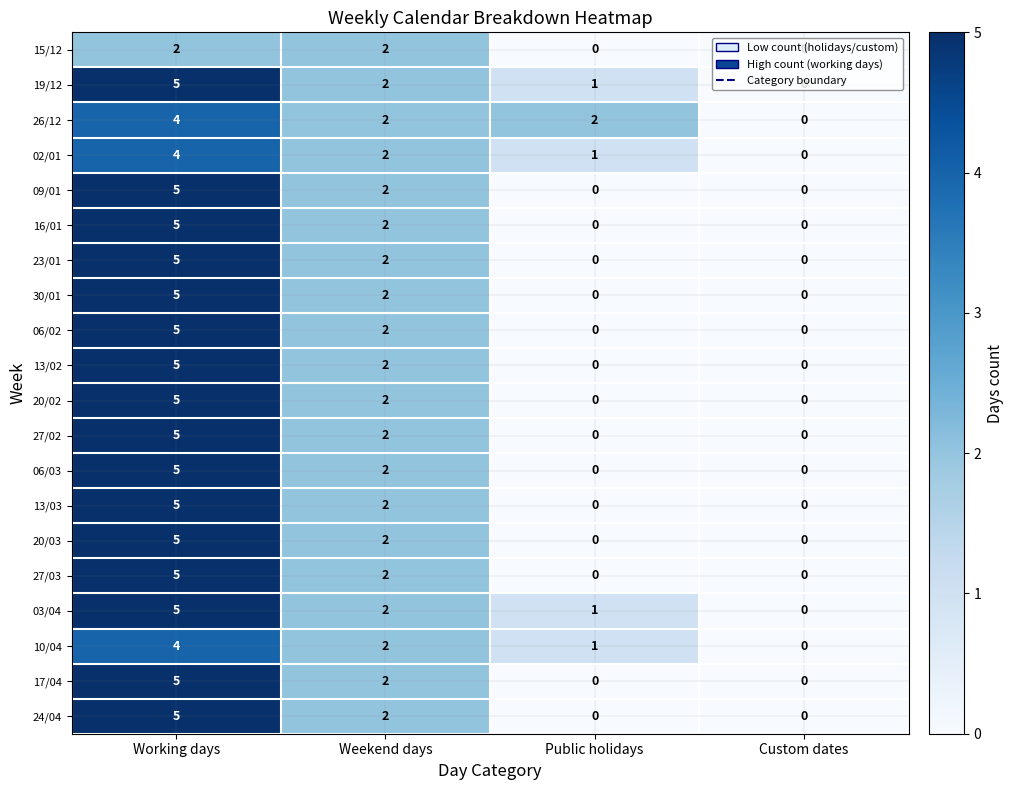

Which series changed the most between Public holidays and Custom dates?

26/12